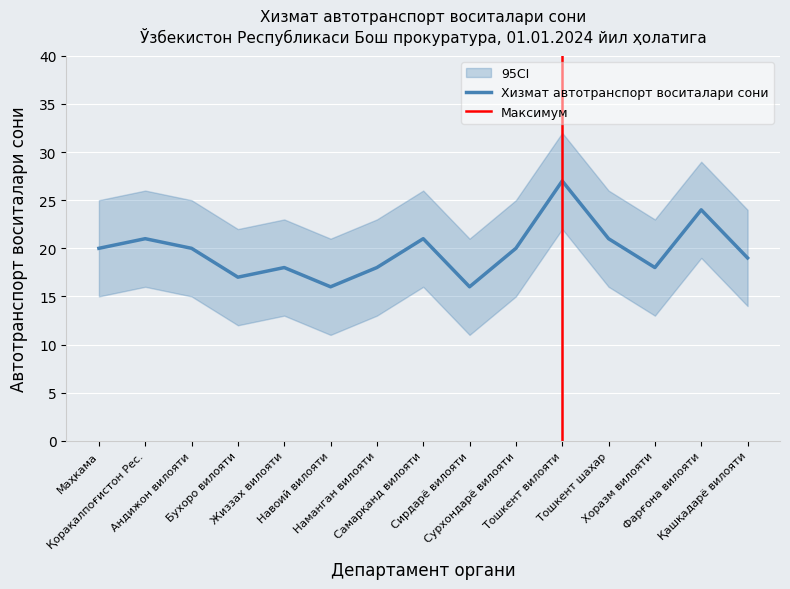

Is it true that the value at Жиззах вилояти is 9?

False